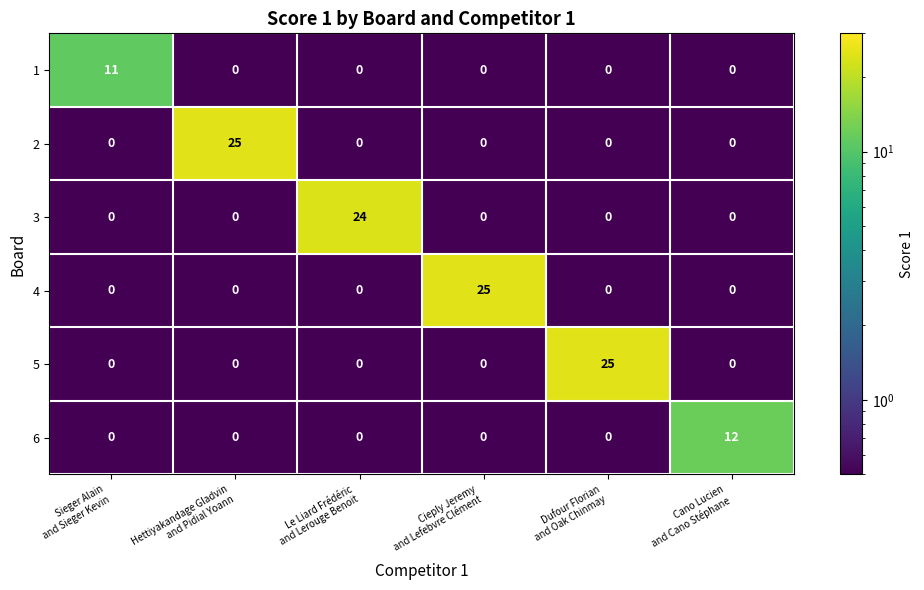

How many series are shown in this chart?

6